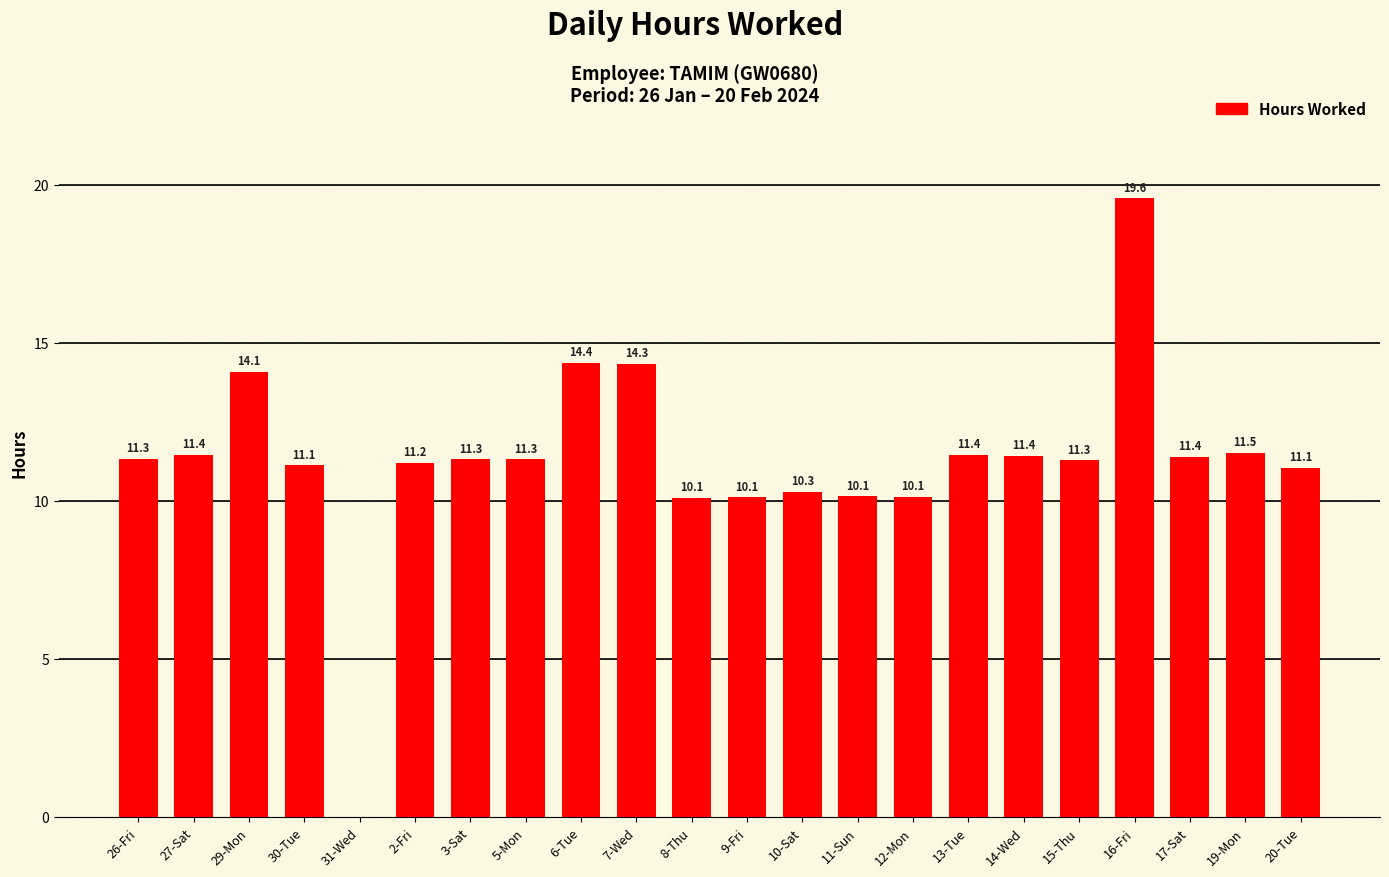

Is it true that the value at 5-Mon is 11.3?

True